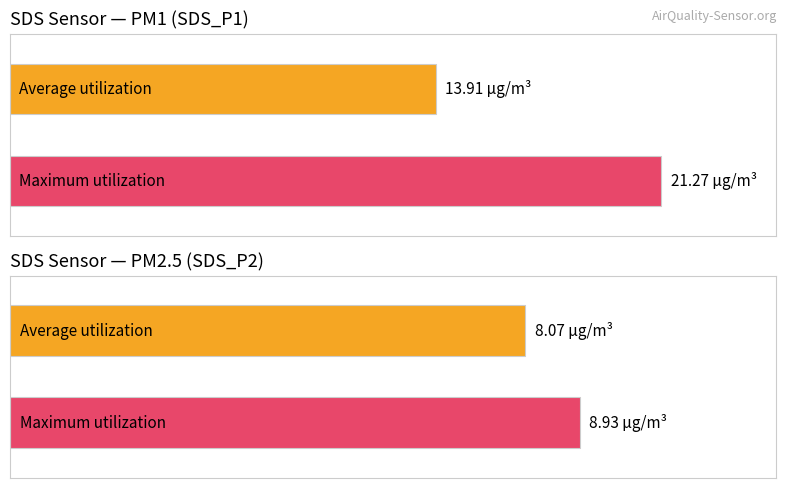

Which series has the largest range (max minus min)?

SDS_P1